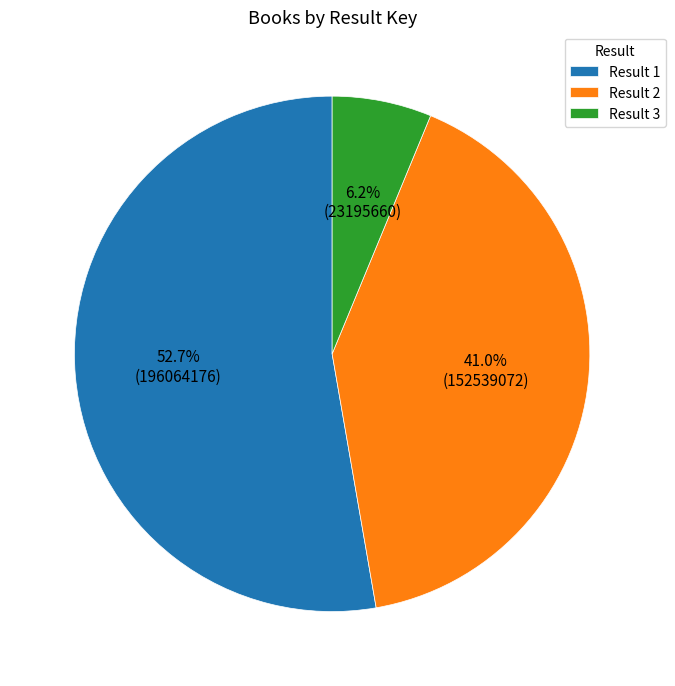

Which category has the smallest portion of the pie?

Result 3